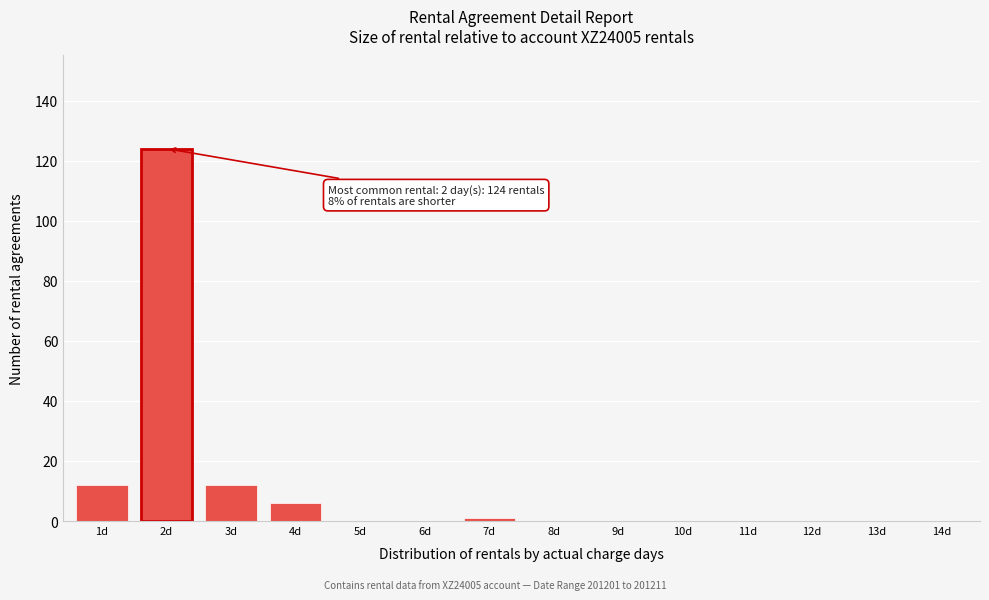

Reading left to right, extract all data points from this chart.

1d=12	2d=124	3d=12	4d=6	5d=0	6d=0	7d=1	8d=0	9d=0	10d=0	11d=0	12d=0	13d=0	14d=0